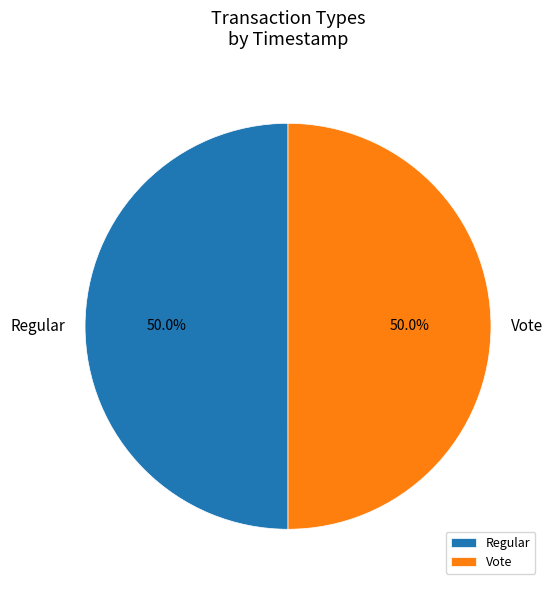

How many slices are in this pie chart?

2